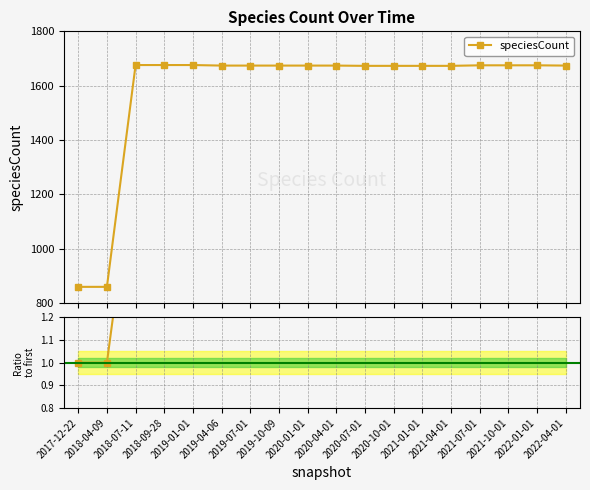

True or false: speciesCount and Ratio to first cross at least once.

False